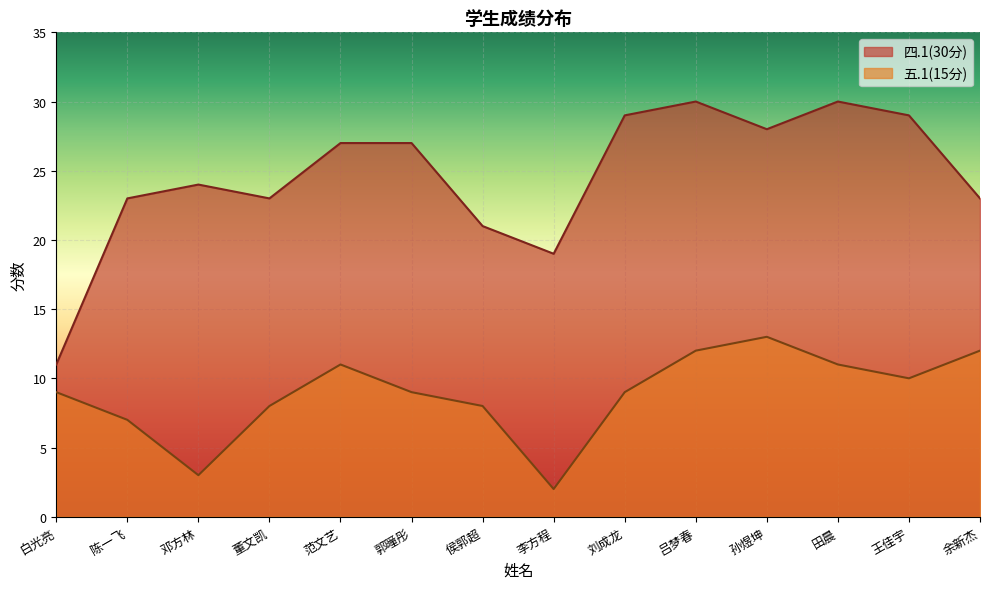

True or false: 五.1(15分) and 四.1(30分) intersect in this chart.

False